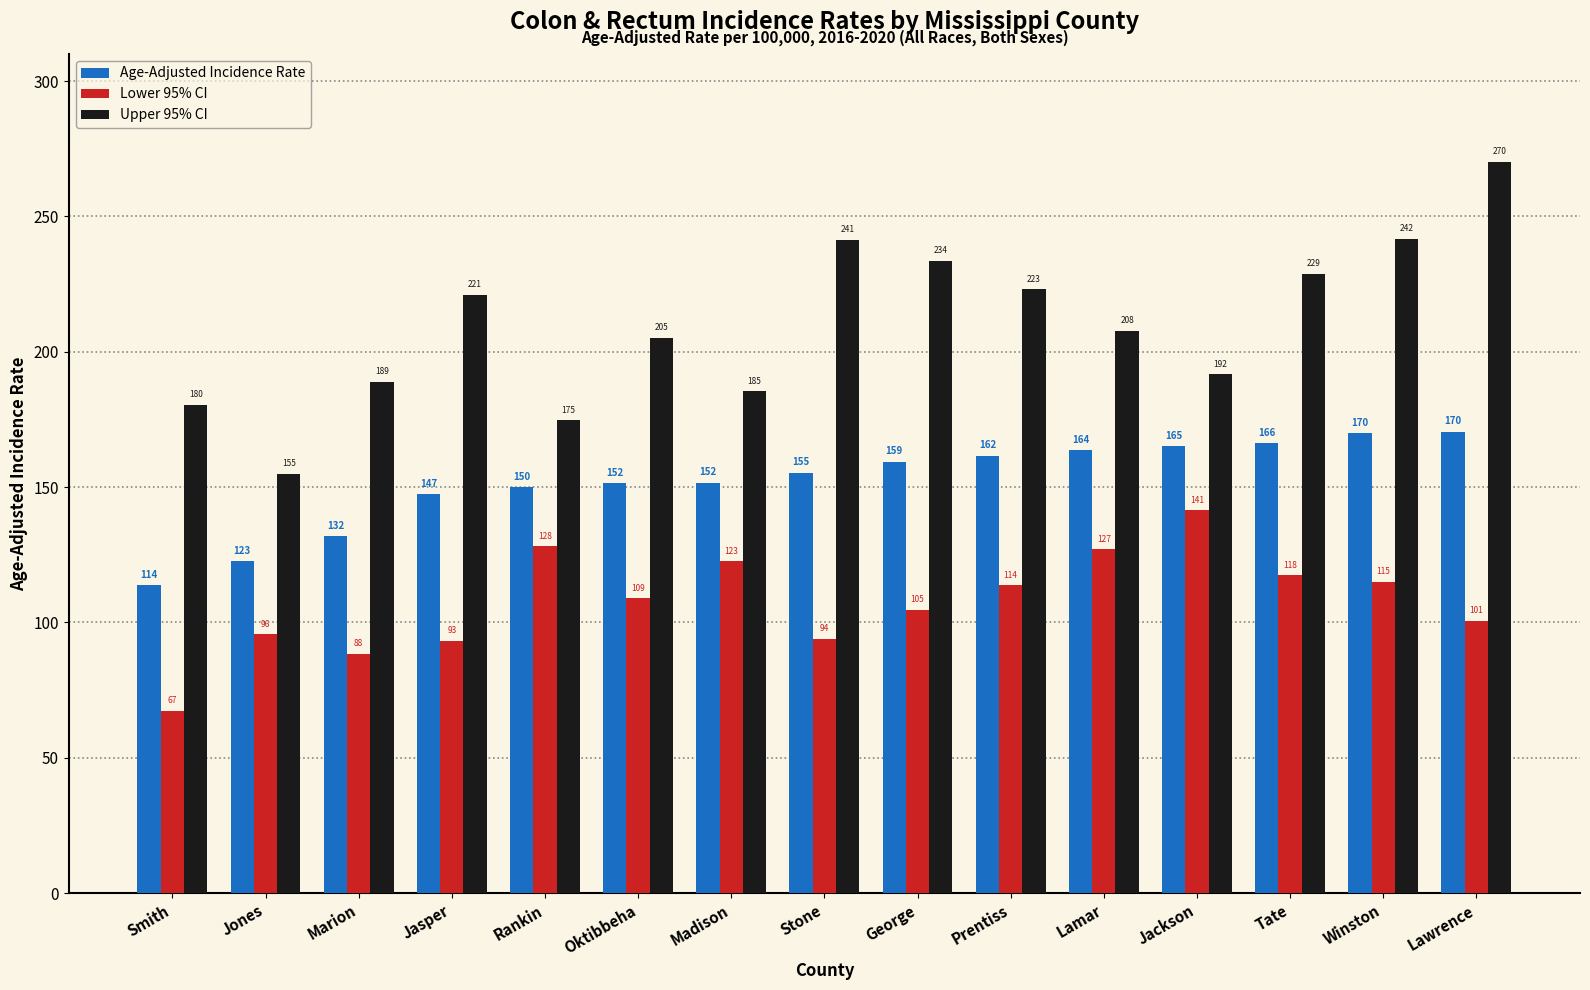

Between Smith and Jones, which series saw the biggest shift?

Lower 95% CI